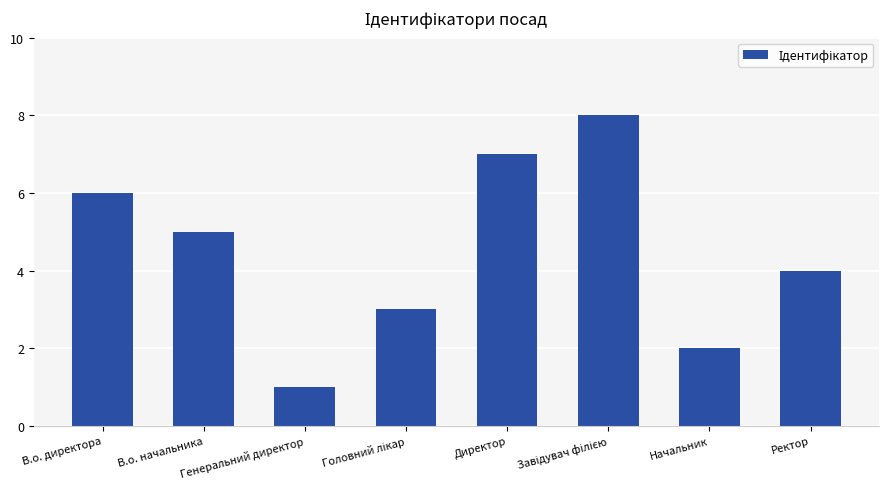

What is the difference between the maximum and minimum values?

7